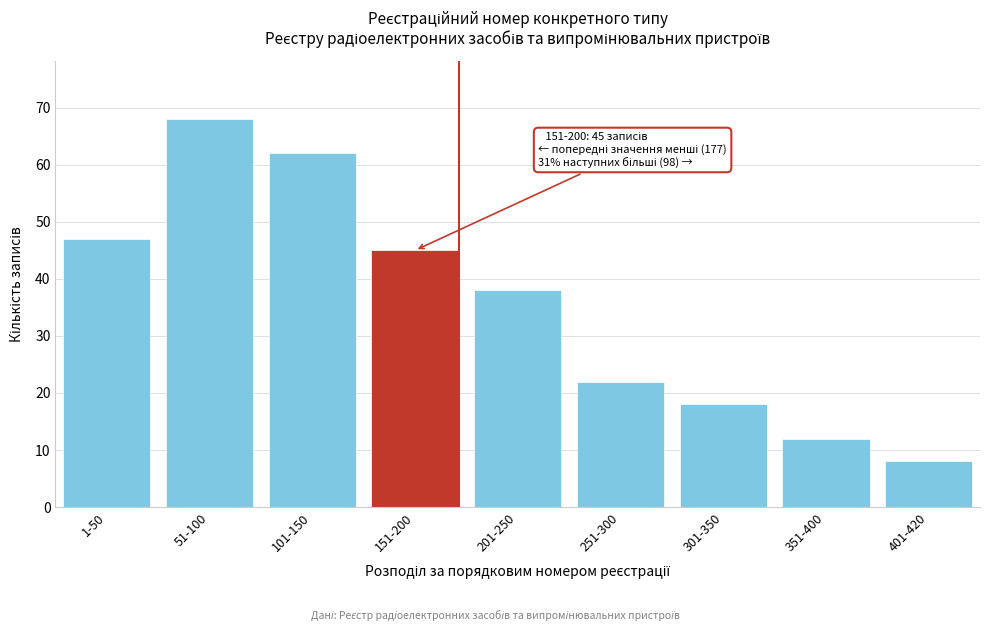

Reading right to left, what are all the values shown in this chart?

8	12	18	22	38	45	62	68	47